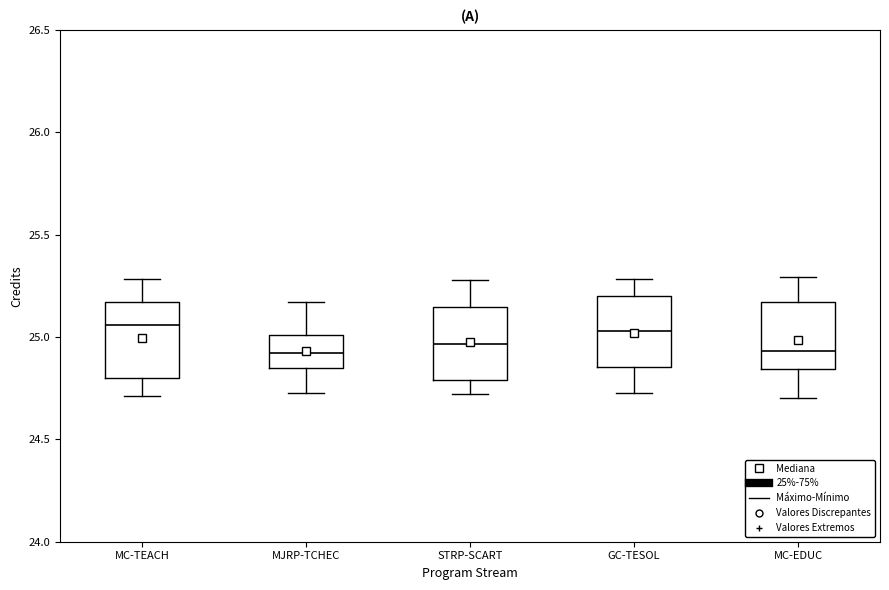

Reading left to right, read every box against the y-axis: the position of its median line, the range the box covers, and the ends of its whiskers. The values are not printed on the chart, so give them approximately, as read against the axis.

MC-TEACH: median 25.05, box 24.80 to 25.15, whiskers 24.70 to 25.30
MJRP-TCHEC: median 24.90, box 24.85 to 25.00, whiskers 24.75 to 25.15
STRP-SCART: median 24.95, box 24.80 to 25.15, whiskers 24.70 to 25.30
GC-TESOL: median 25.05, box 24.85 to 25.20, whiskers 24.75 to 25.30
MC-EDUC: median 24.95, box 24.85 to 25.15, whiskers 24.70 to 25.30